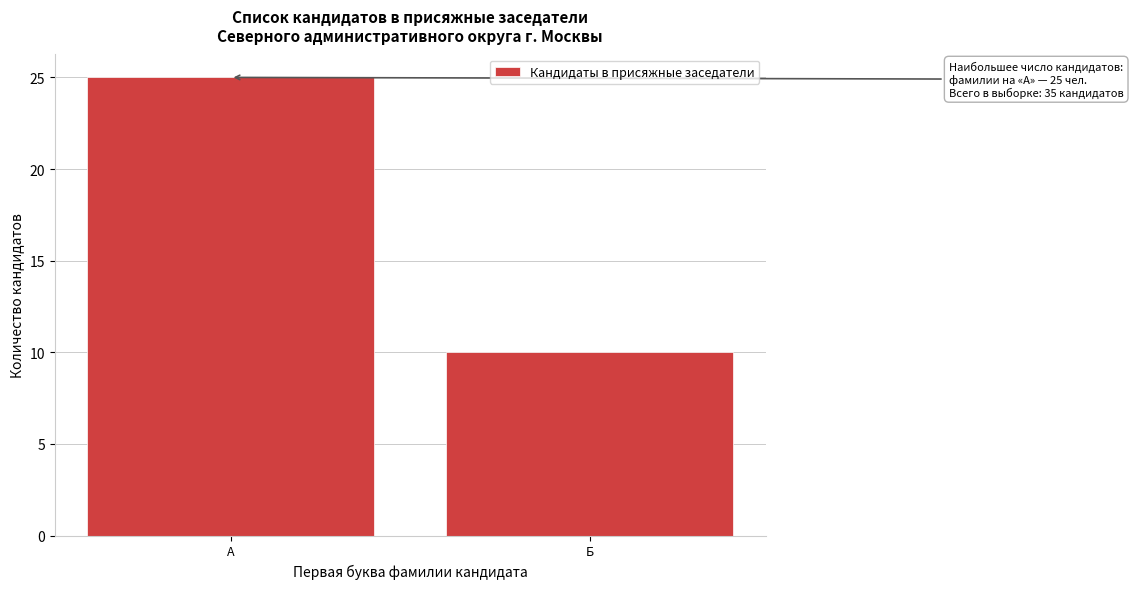

Reading right to left, extract all data points from this chart.

10	25